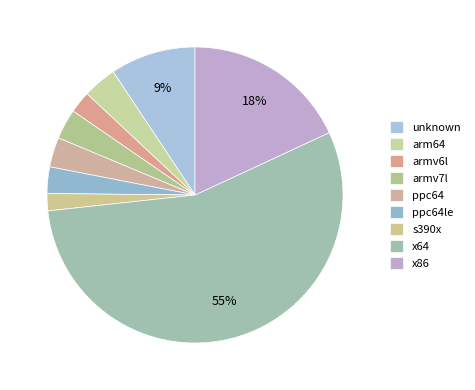

How much of the chart is everything except s390x?

98.1%